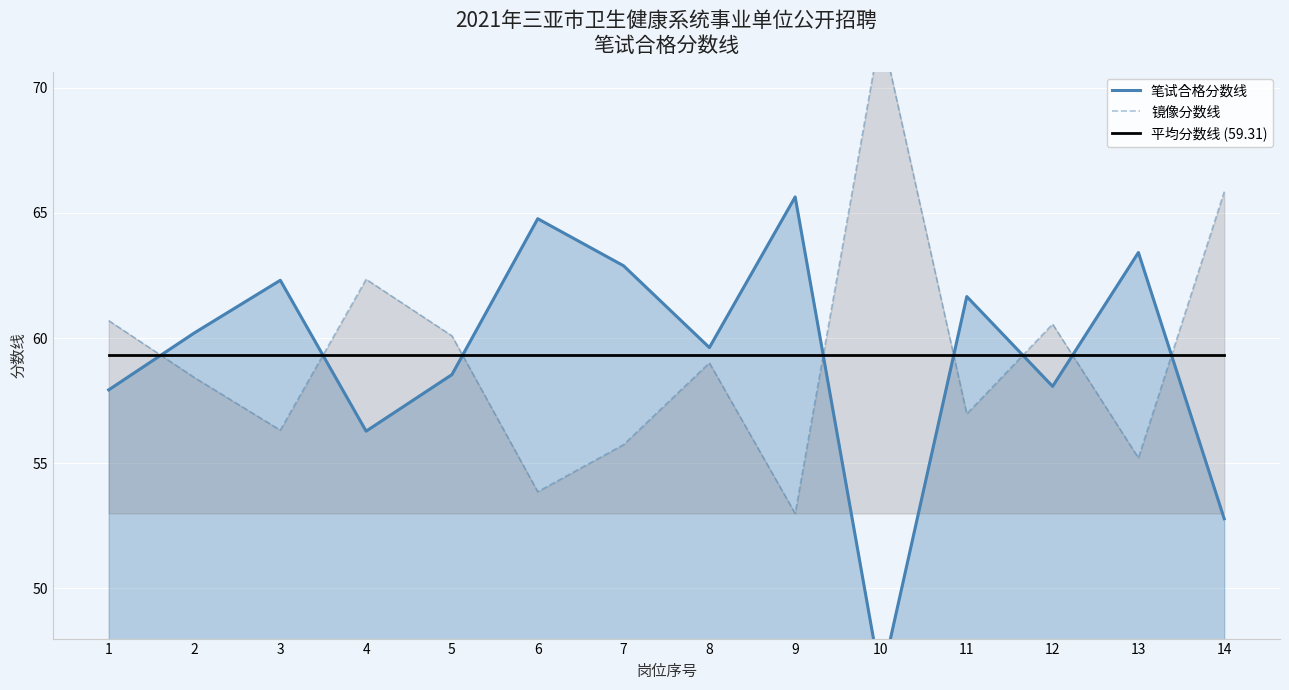

What is the value of the 平均分数线 (59.31) point at the 12th from the left?

59.3